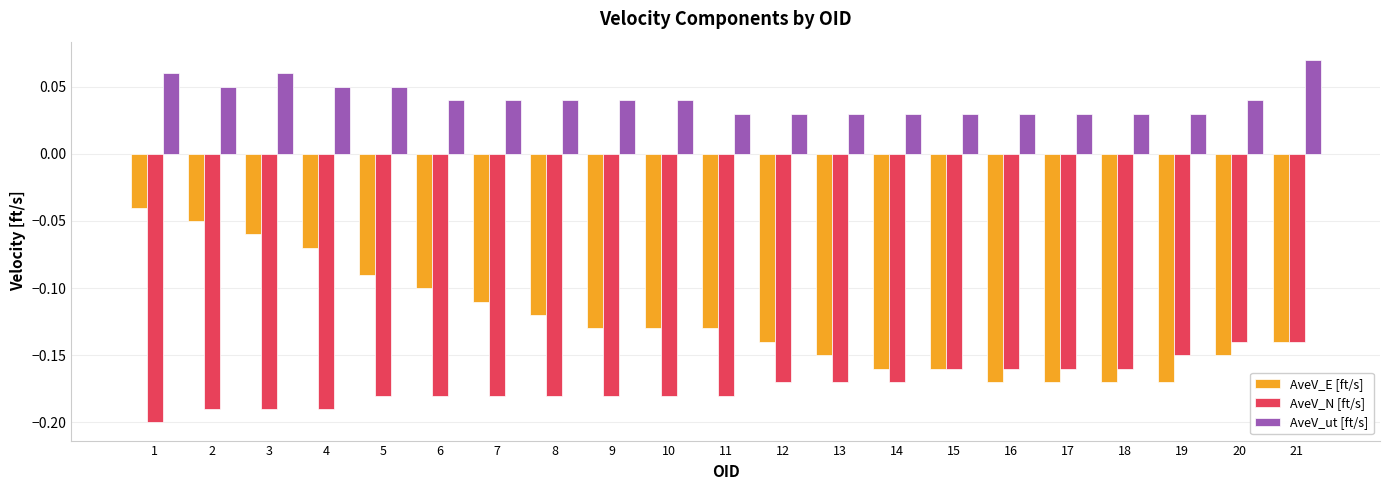

Which series has the largest range (max minus min)?

AveV_E [ft/s]